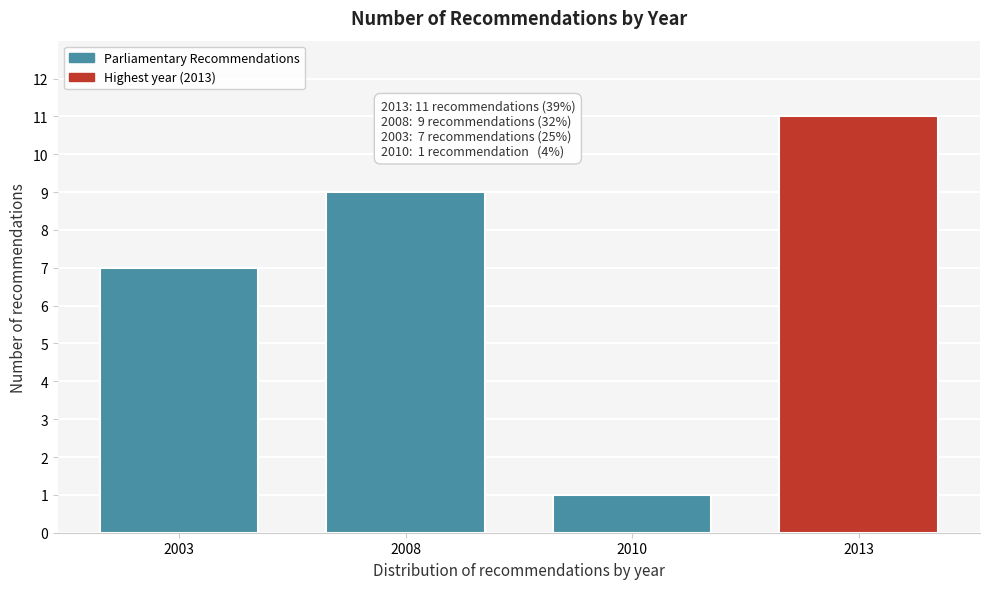

Reading left to right, transcribe all the data shown in this chart.

7	9	1	11